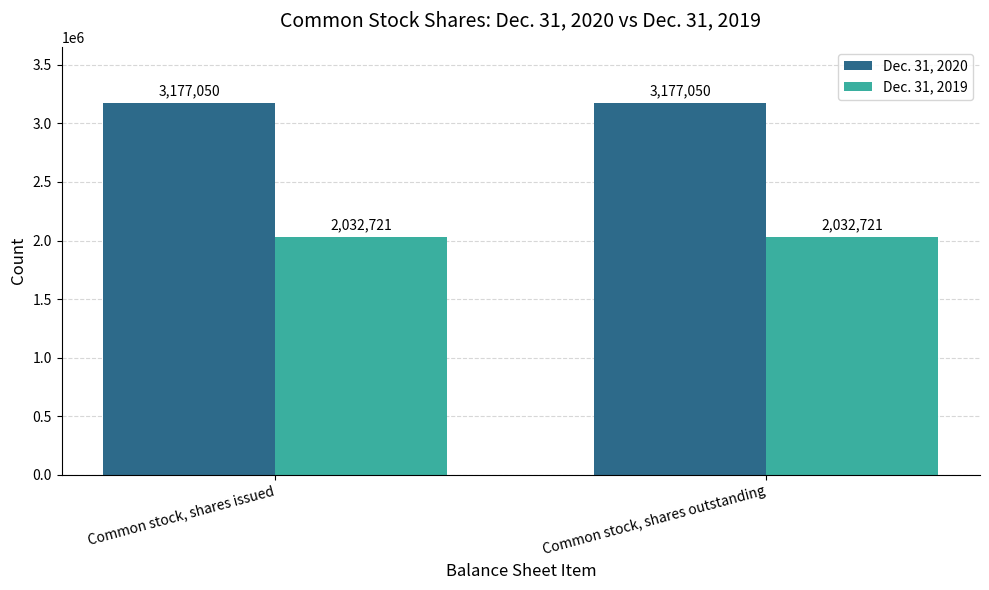

Is the value of Dec. 31, 2019 at Common stock, shares outstanding greater than the value of Dec. 31, 2020 at Common stock, shares issued?

No